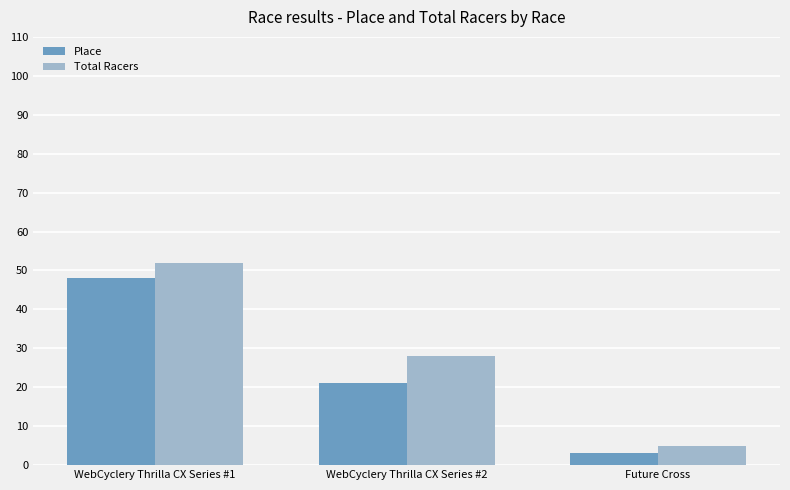

What is the minimum value shown in the chart?

3